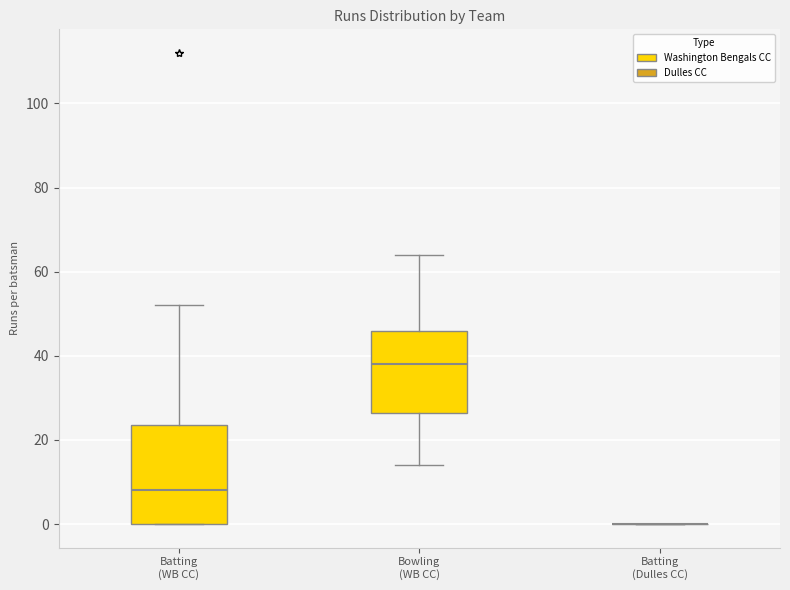

Reading left to right, read every box against the y-axis: the position of its median line, the range the box covers, and the ends of its whiskers. The values are not printed on the chart, so give them approximately, as read against the axis.

Batting (WB CC): median 8, box 0 to 24, whiskers 0 to 52
Bowling (WB CC): median 38, box 26 to 46, whiskers 14 to 64
Batting (Dulles CC): box collapsed to a line at 0, whiskers 0 to 0